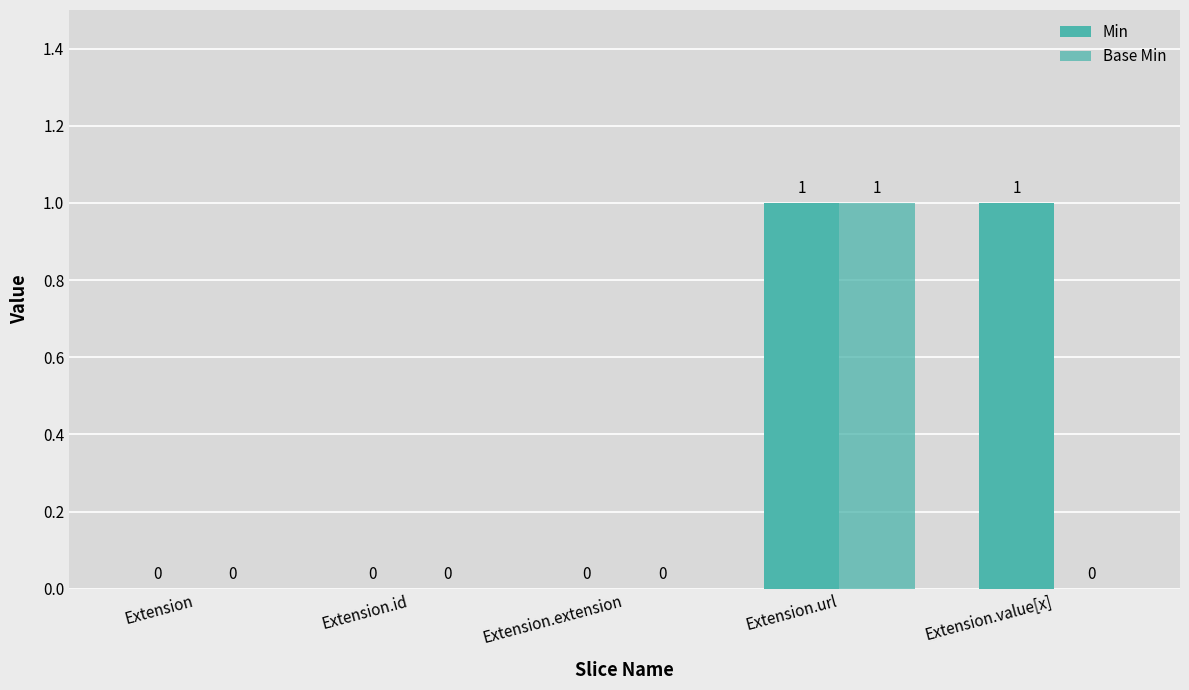

How many data points in Base Min are above 0?

1